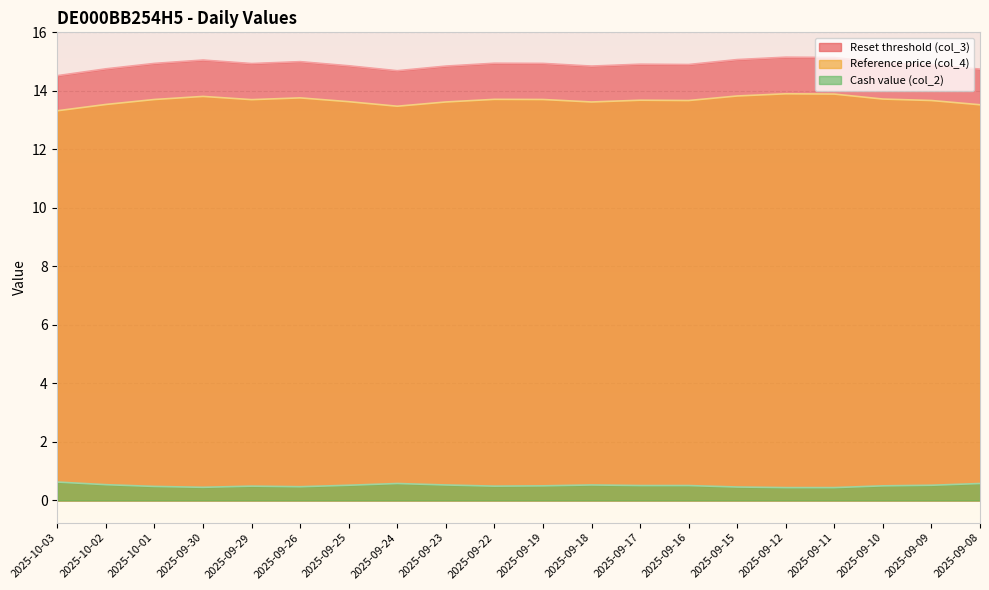

Is the value of Reference price (col_4) at 2025-09-22 greater than the value of Reset threshold (col_3) at 2025-09-16?

No